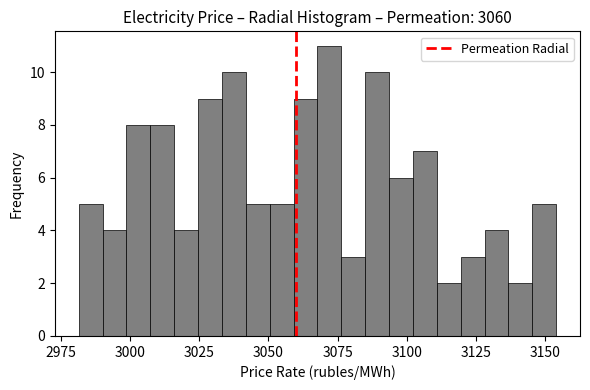

Read against the x-axis, roughly where is the centre of the tallest bar?

3070